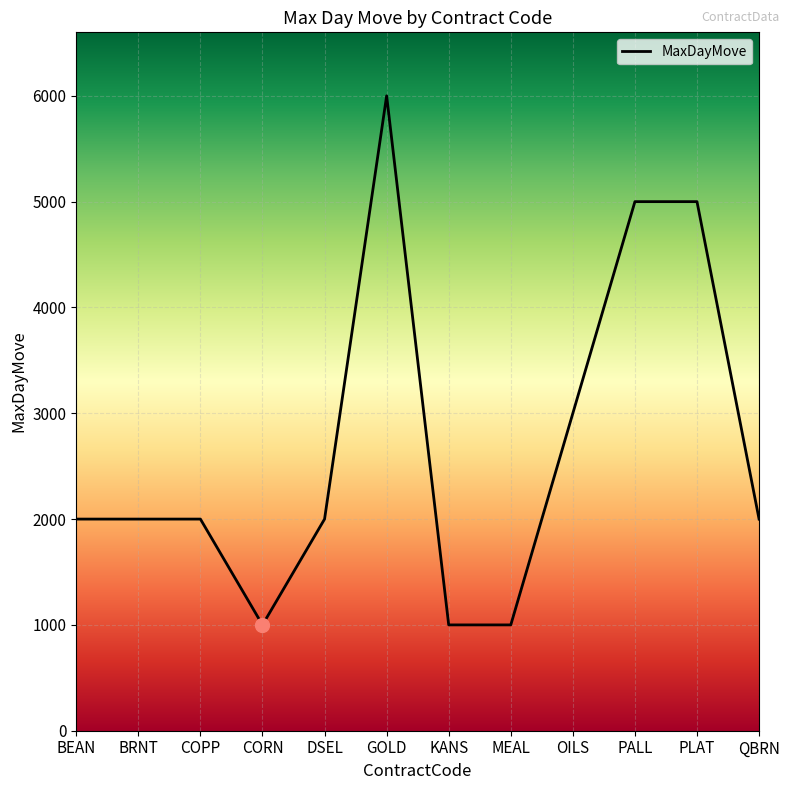

Which has a higher value, BEAN or MEAL?

BEAN